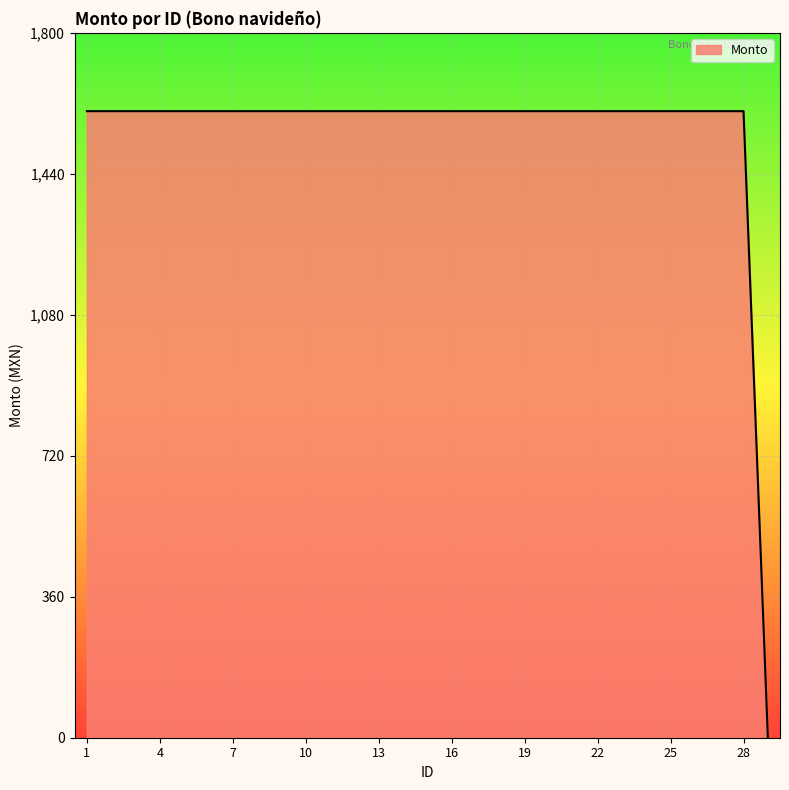

What is the difference between the maximum and minimum values?

1599